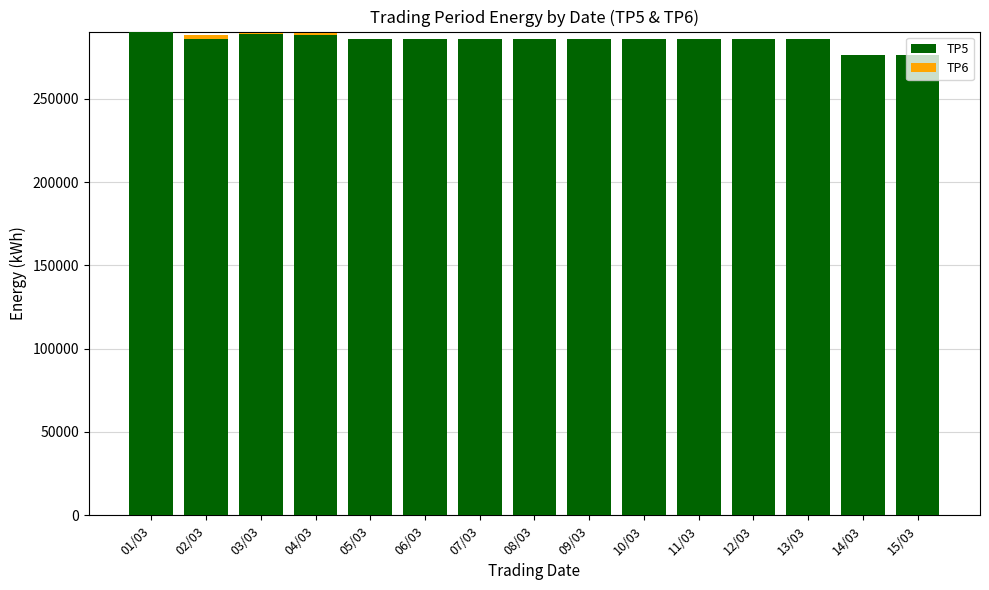

What is the label of the 10th bar from the left?

10/03